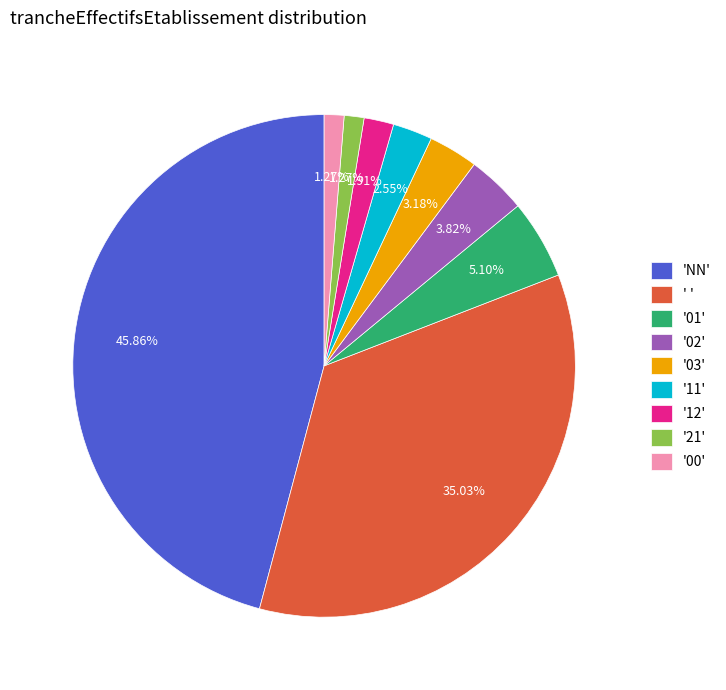

What is the ratio of the value at 'NN' to the value at '12'?

24.0